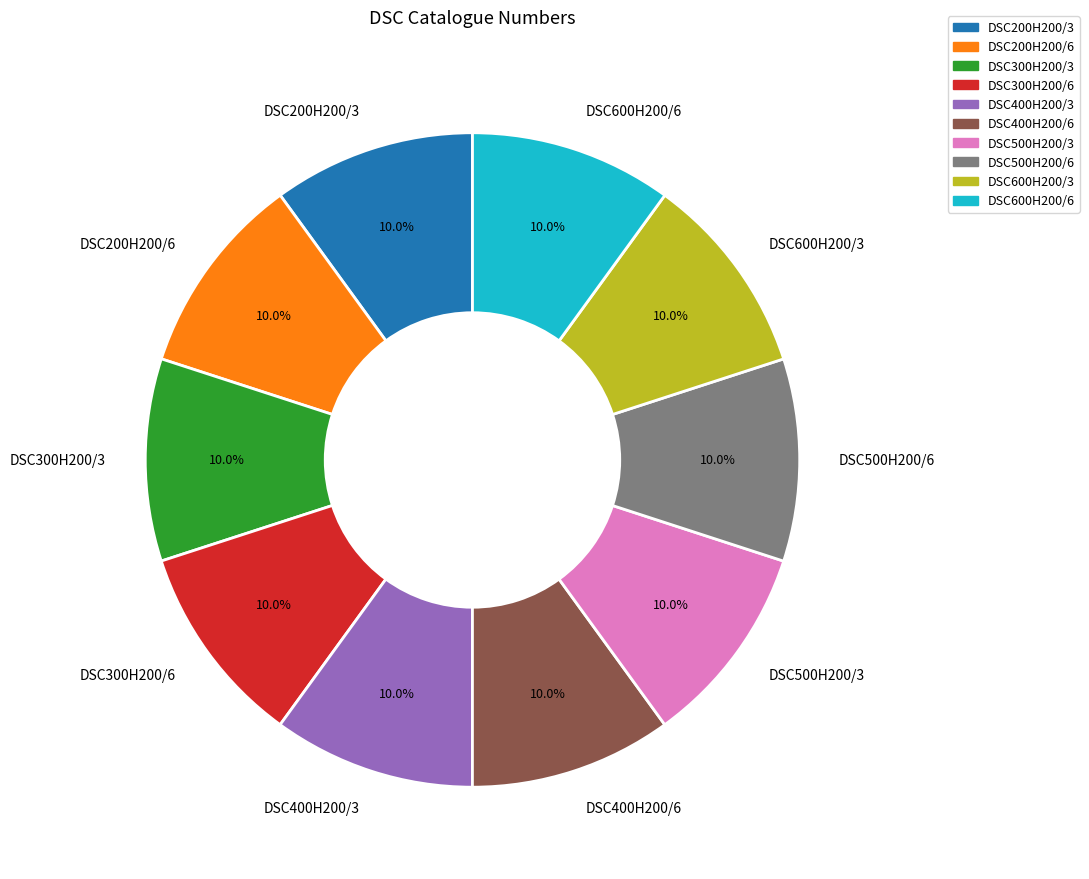

Do DSC300H200/6 and DSC500H200/6 together represent more than half of the pie?

No